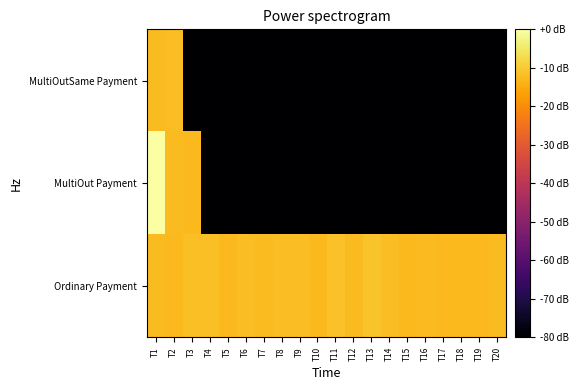

How many categories are shown in the chart?

20